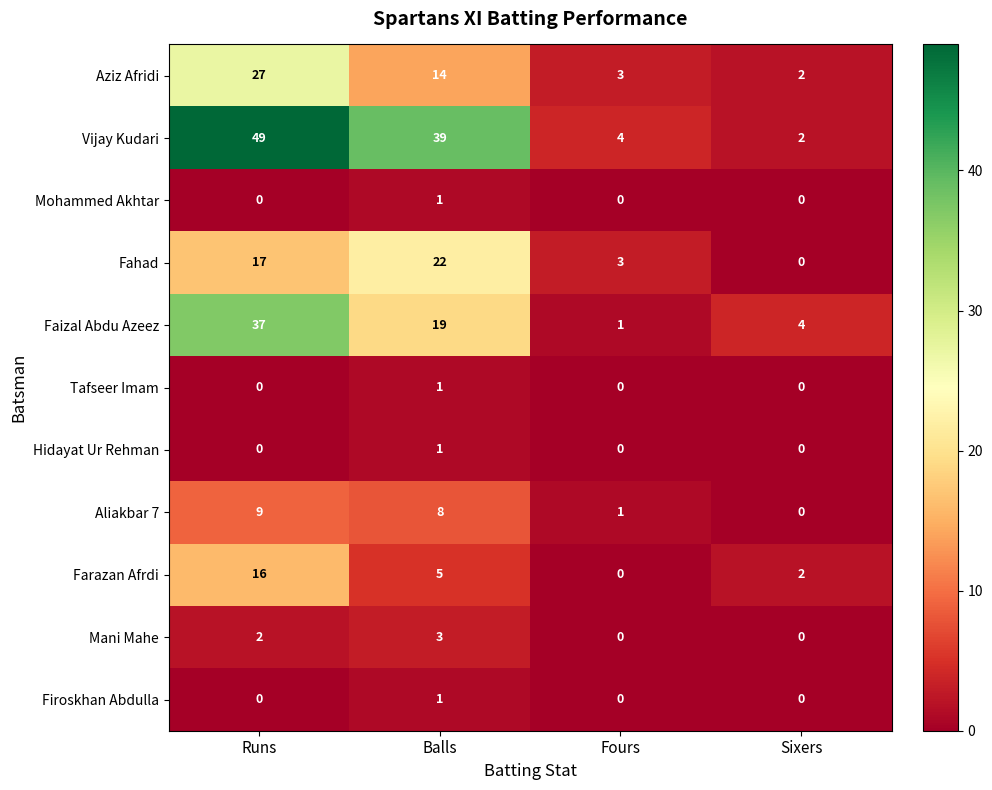

At which category does the chart reach its peak across all series?

Runs